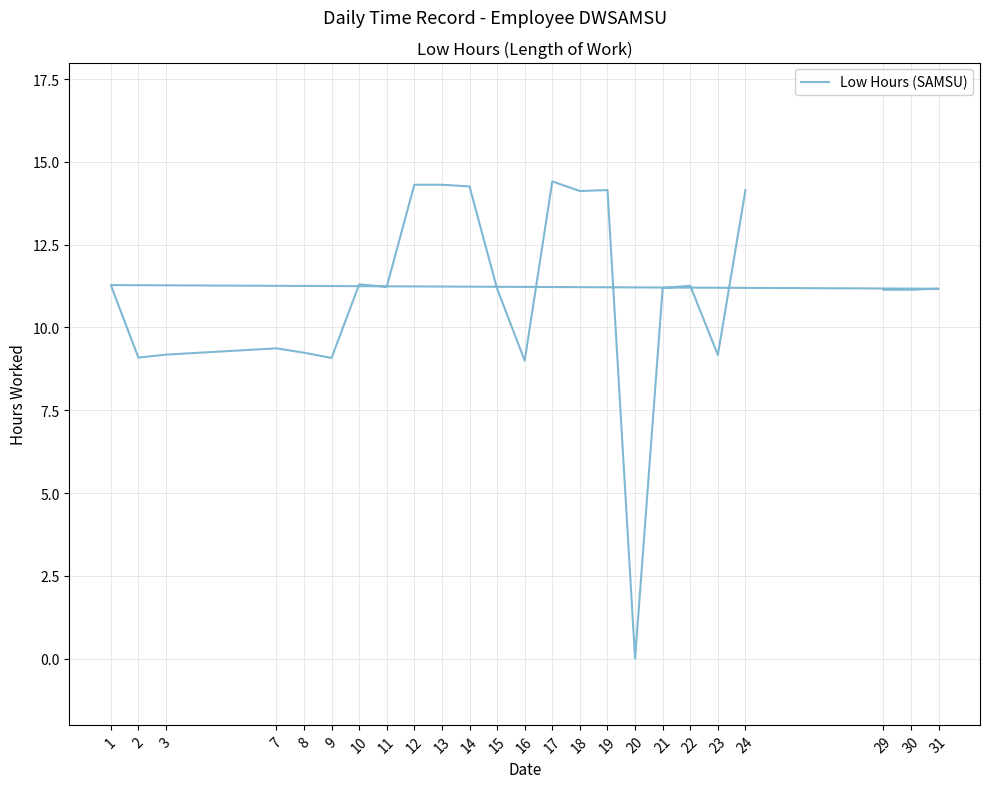

How many points are higher than both their immediate neighbors (excluding endpoints)?

6